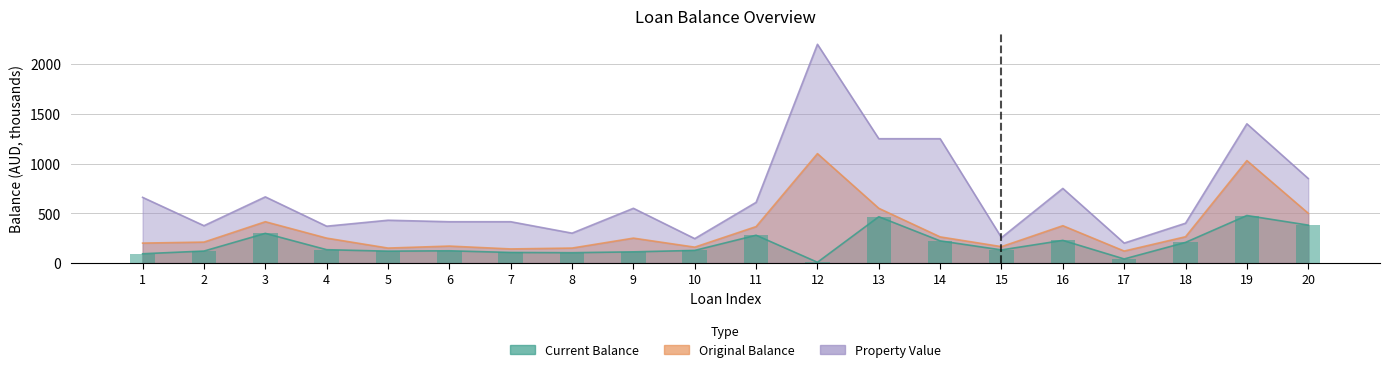

List the series in order of their overall mean, highest first.

Property Value, Original Balance, Current Balance